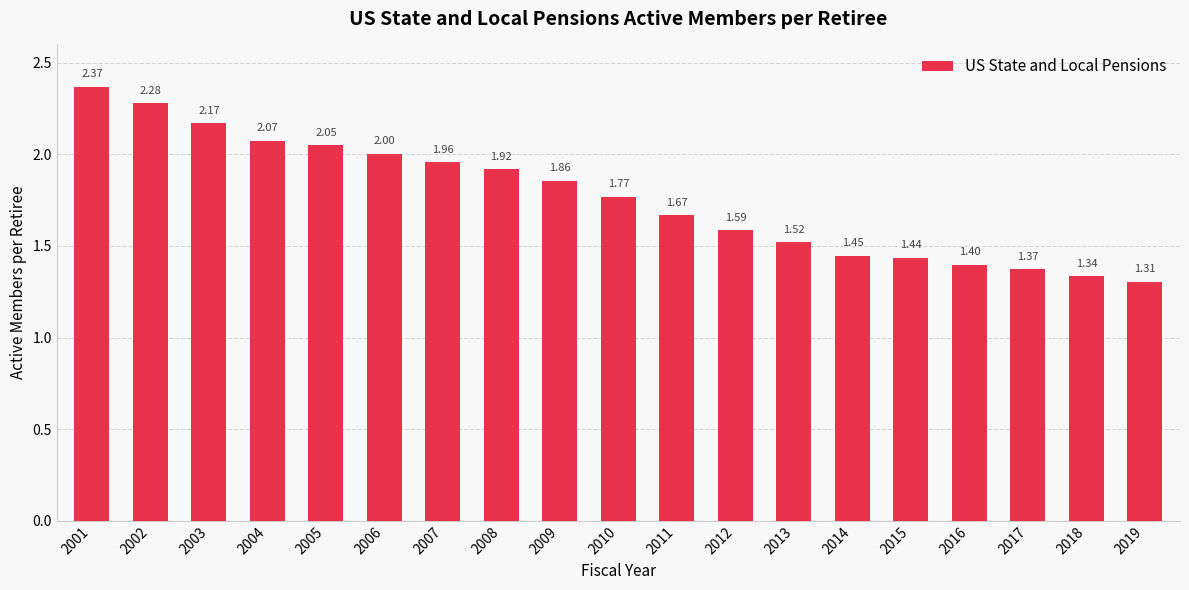

What is the sum of all values?

33.5